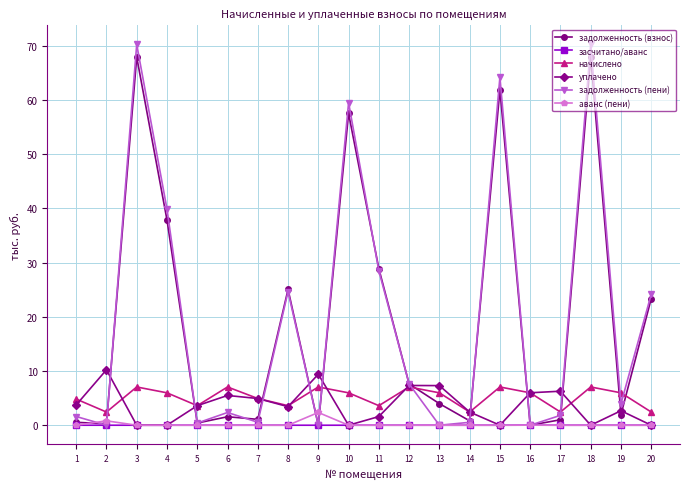

The value of задолженность (пени) at 11 is 28.5. True or false?

True